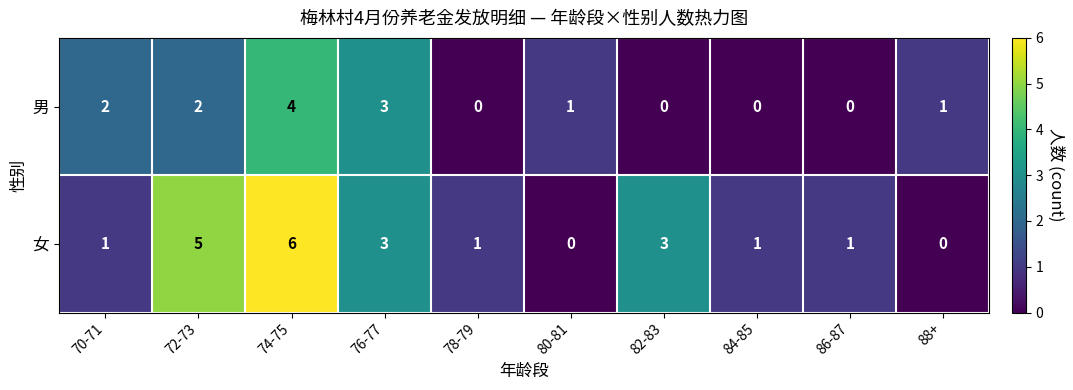

How many values in 女 are above zero?

8